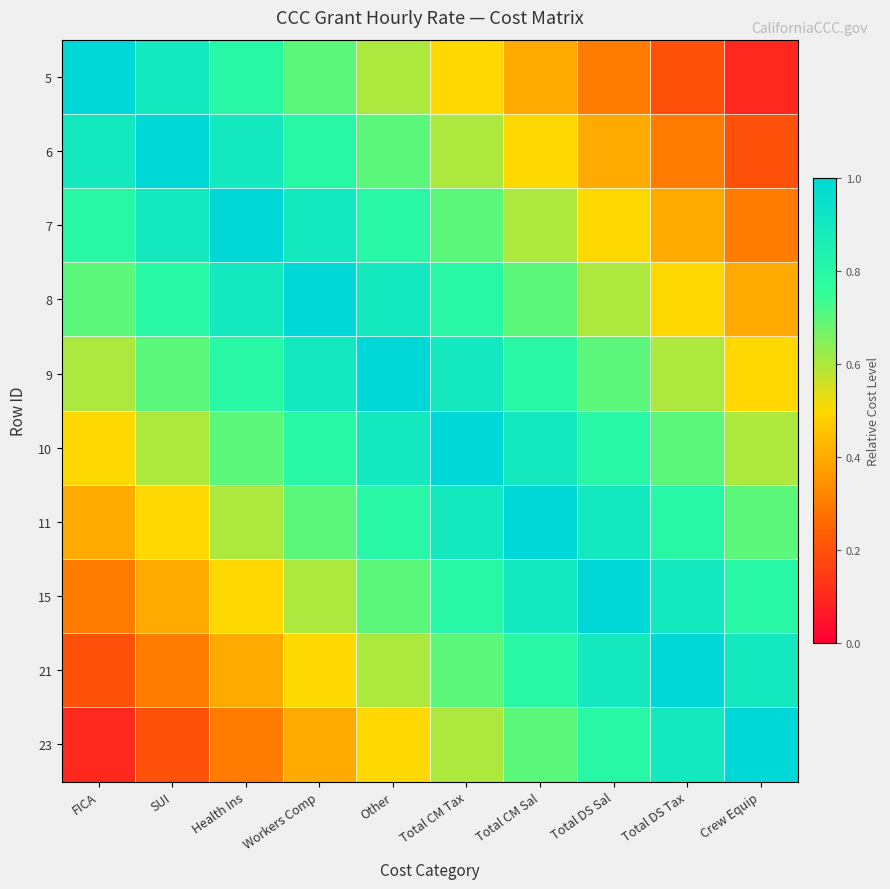

Rank the series by their maximum value, from highest to lowest.

5, 6, 7, 8, 9, 10, 11, 15, 21, 23